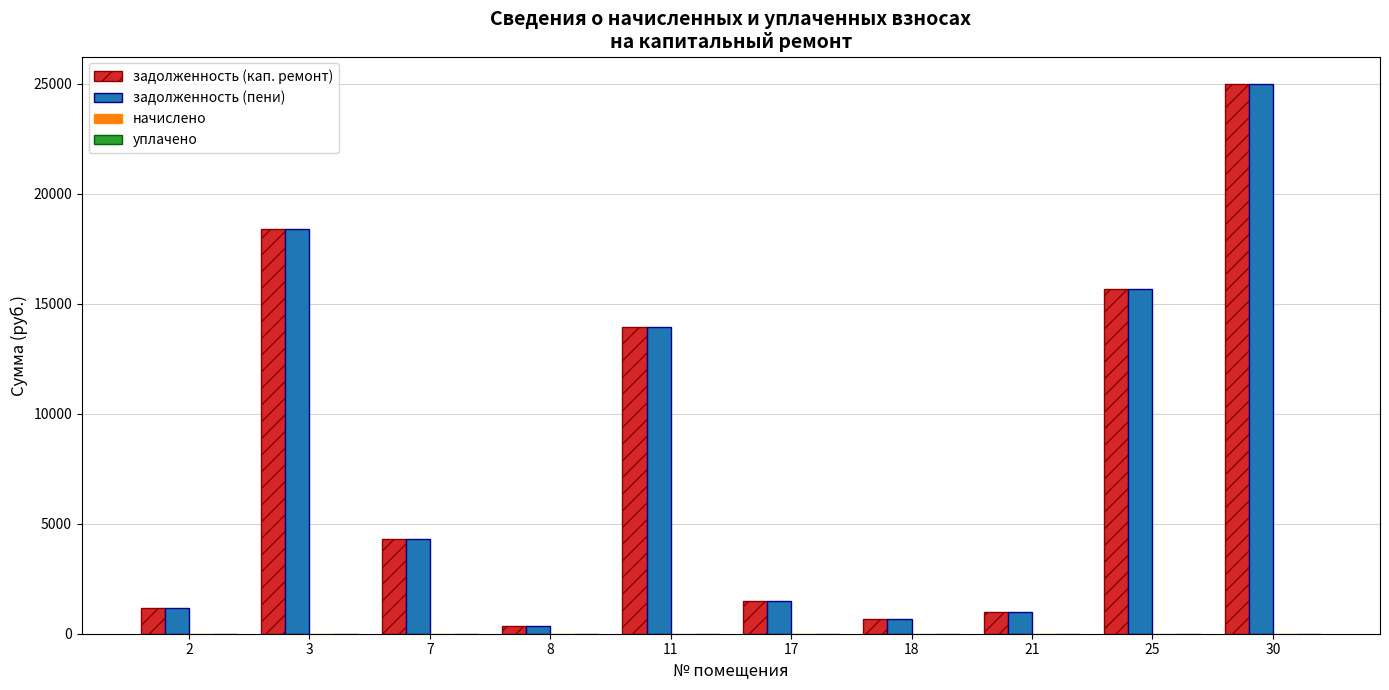

What is the sum of the задолженность (пени) values at 8 and 21?

1356.9